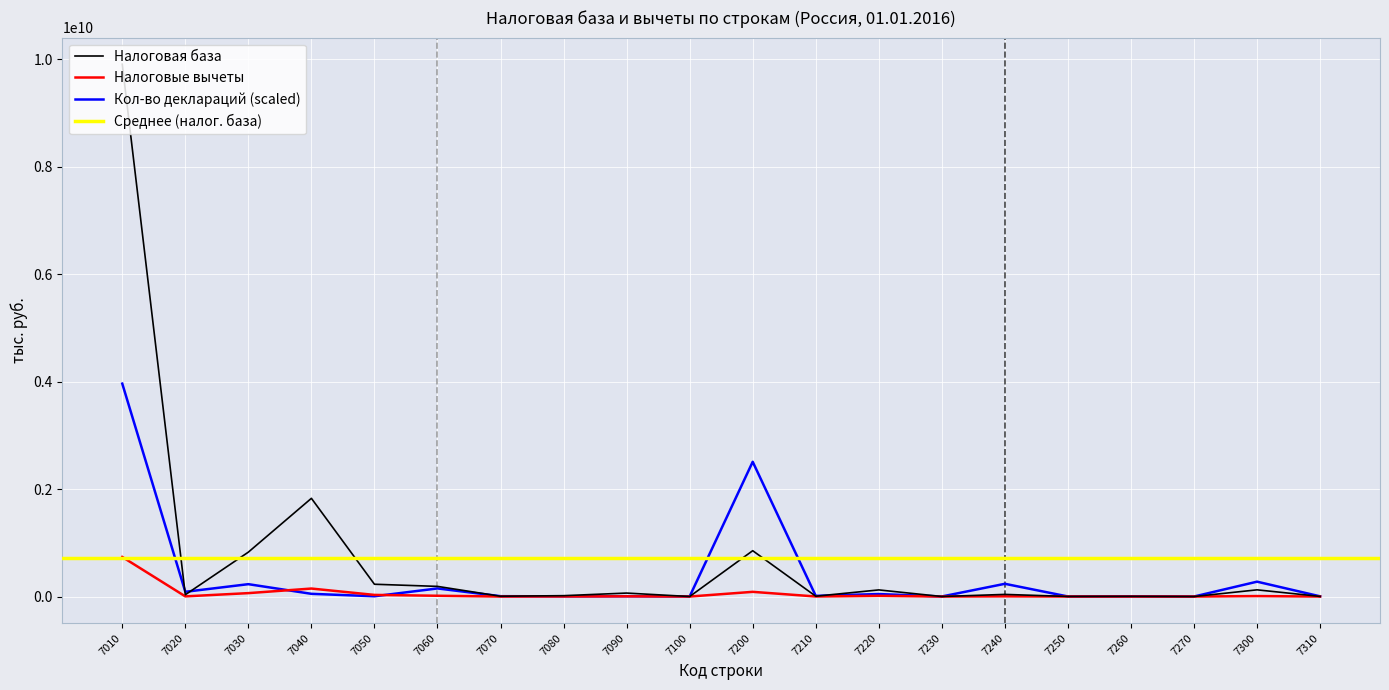

Is the value of Налоговая база at 7240 greater than the value of Налоговые вычеты at 7230?

Yes